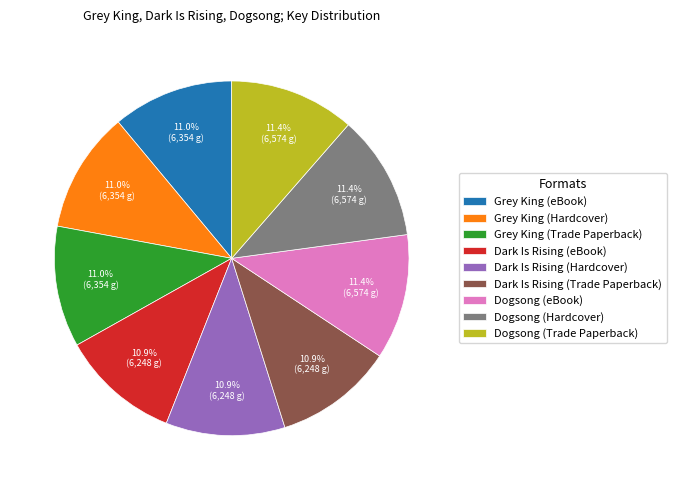

Is it true that Dark Is Rising (Hardcover) is 19% of the pie?

False